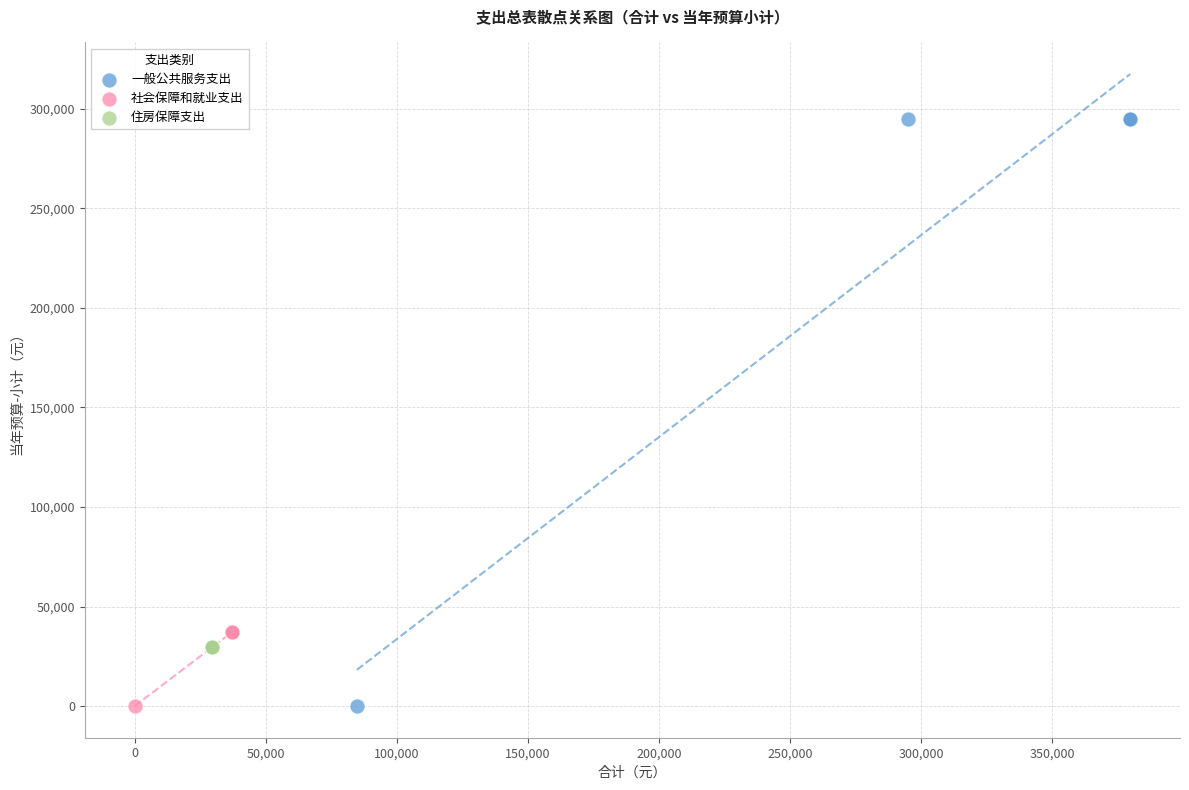

Which series contains the highest Y value?

一般公共服务支出